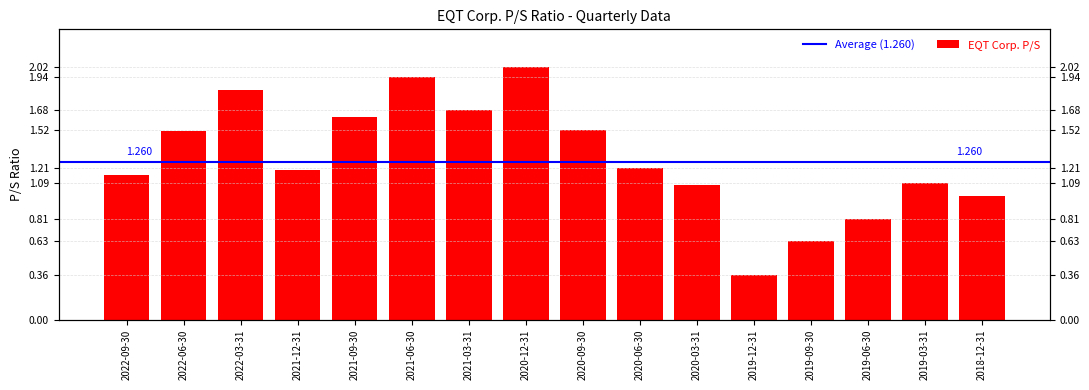

True or false: the data shows 0.7 at 2021-12-31.

False